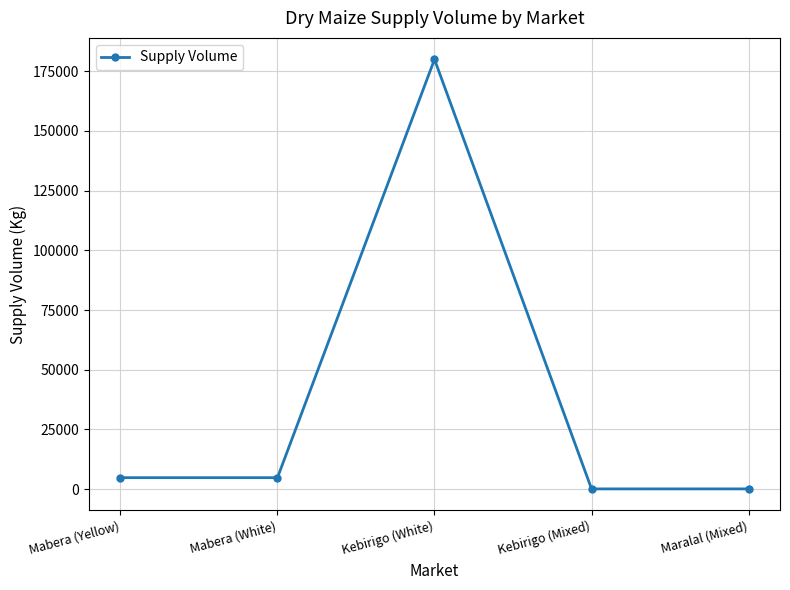

What value does the data have at Mabera (Yellow)?

4800